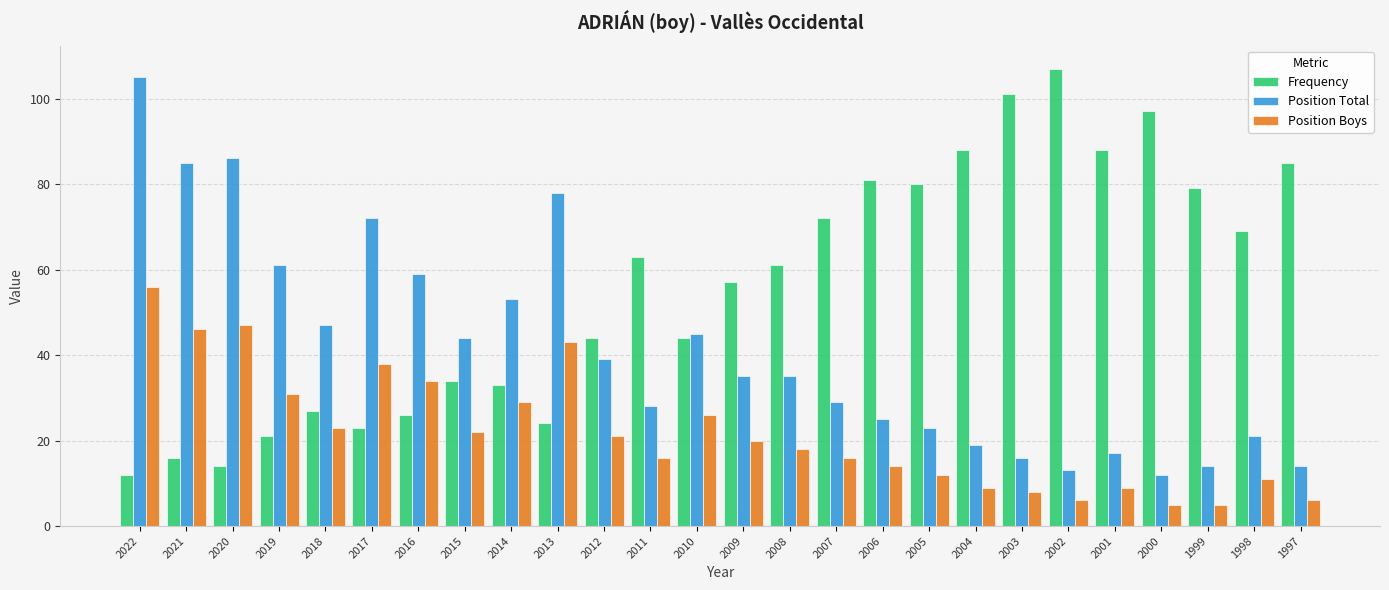

How many bars are there in each group?

3